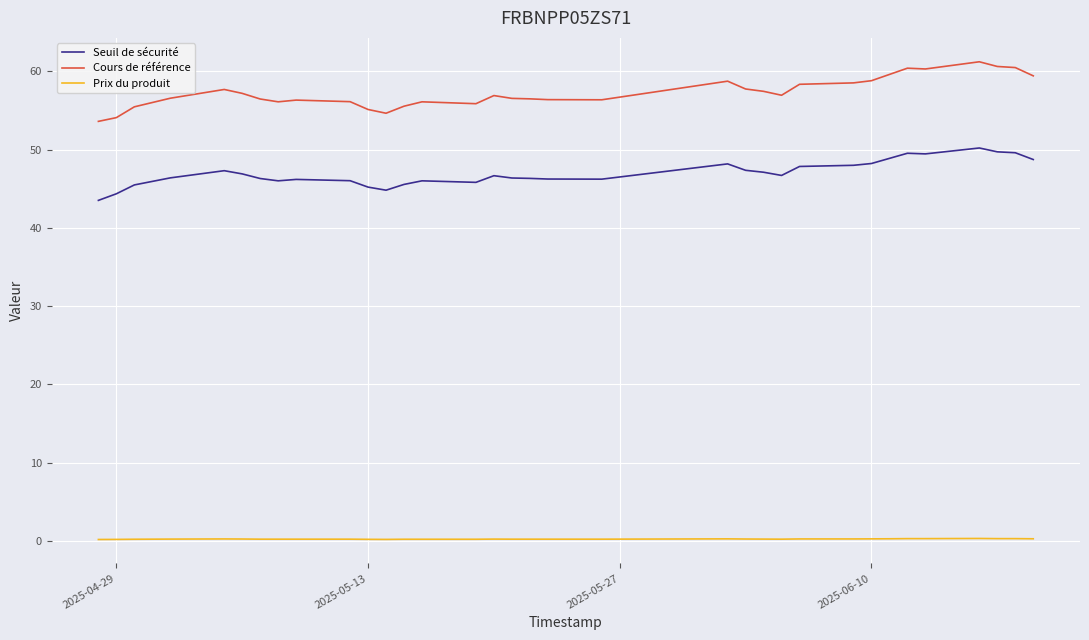

Rank the series by their maximum value, from highest to lowest.

Cours de référence, Seuil de sécurité, Prix du produit